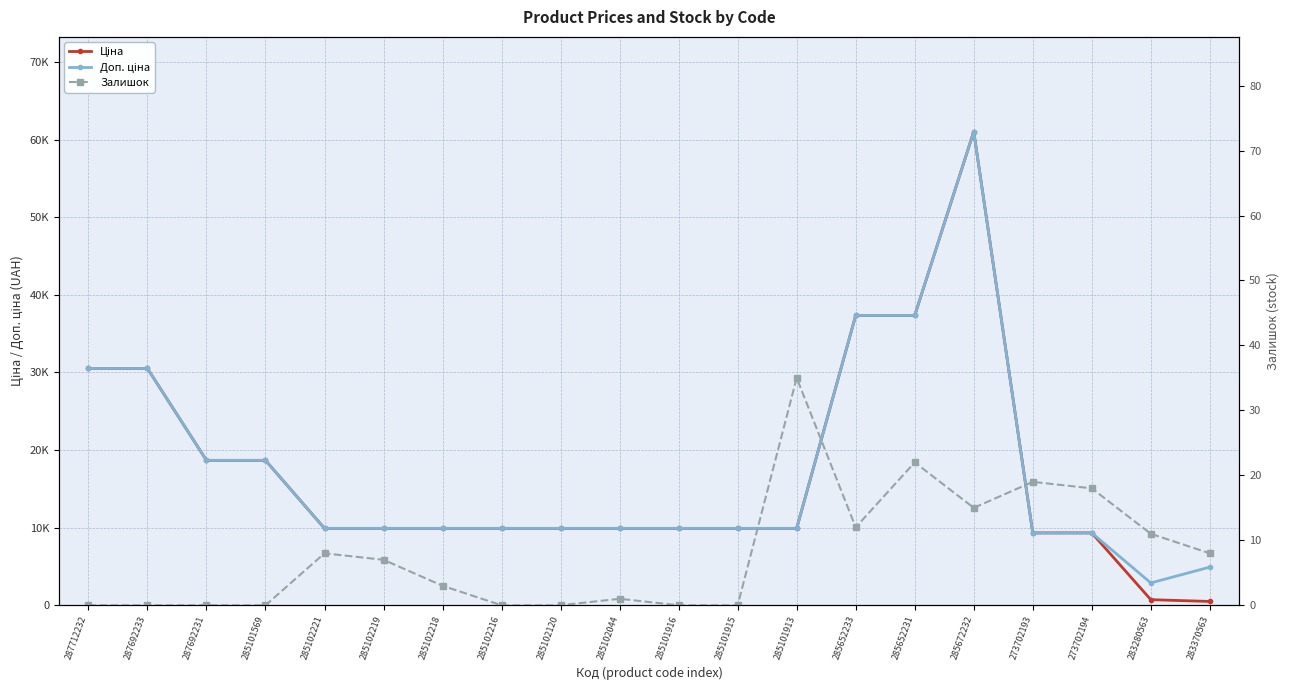

Which category has the lowest value in the Доп. ціна series?

283280563